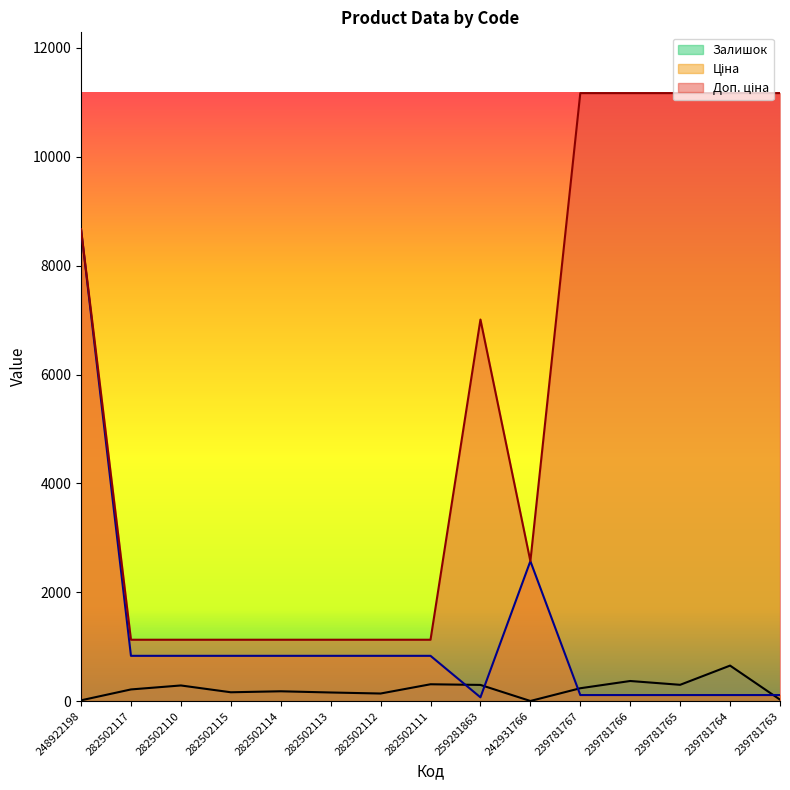

Reading left to right, list all the values displayed in this chart.

Залишок: 248922198=15.0	282502117=215.0	282502110=288.0	282502115=163.0	282502114=181.0	282502113=159.0	282502112=140.0	282502111=310.0	259281863=298.0	242931766=3.0	239781767=237.0	239781766=370.0	239781765=300.0	239781764=653.0	239781763=28.0
Ціна: 248922198=8669.7	282502117=832.4	282502110=832.4	282502115=832.4	282502114=832.4	282502113=832.4	282502112=832.4	282502111=832.4	259281863=70.1	242931766=2572.0	239781767=111.7	239781766=111.7	239781765=111.7	239781764=111.7	239781763=111.7
Доп. ціна: 248922198=8669.7	282502117=1128.0	282502110=1128.0	282502115=1128.0	282502114=1128.0	282502113=1128.0	282502112=1128.0	282502111=1128.0	259281863=7010.0	242931766=2572.0	239781767=11169.0	239781766=11169.0	239781765=11169.0	239781764=11169.0	239781763=11169.0